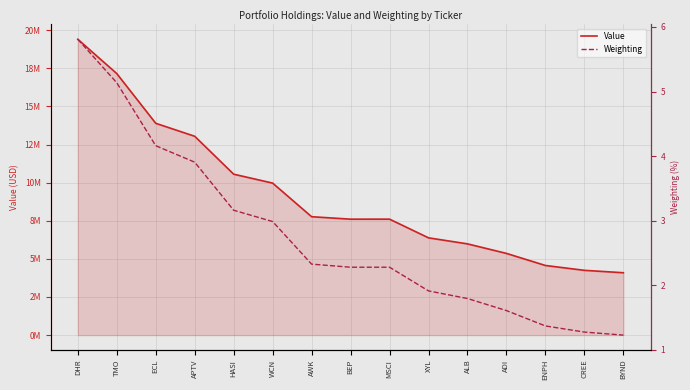

Reading left to right, what are all the values shown in this chart?

Value: DHR=19405000.0	TMO=17155000.0	ECL=13893000.0	APTV=13042000.0	HASI=10555000.0	WCN=9970000.0	AWK=7766000.0	BEP=7605000.0	MSCI=7606000.0	XYL=6380000.0	ALB=5985000.0	ADI=5359000.0	ENPH=4567000.0	CREE=4249000.0	BYND=4091000.0
Weighting: DHR=5.8	TMO=5.1	ECL=4.2	APTV=3.9	HASI=3.2	WCN=3.0	AWK=2.3	BEP=2.3	MSCI=2.3	XYL=1.9	ALB=1.8	ADI=1.6	ENPH=1.4	CREE=1.3	BYND=1.2